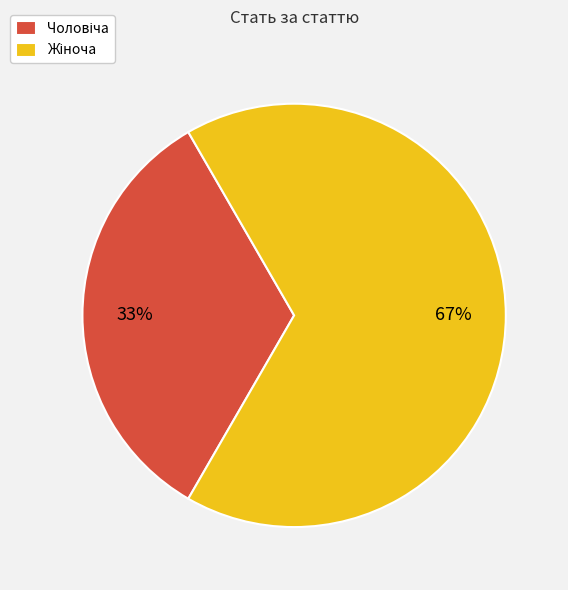

To the nearest percent, what is the average slice percentage?

50%